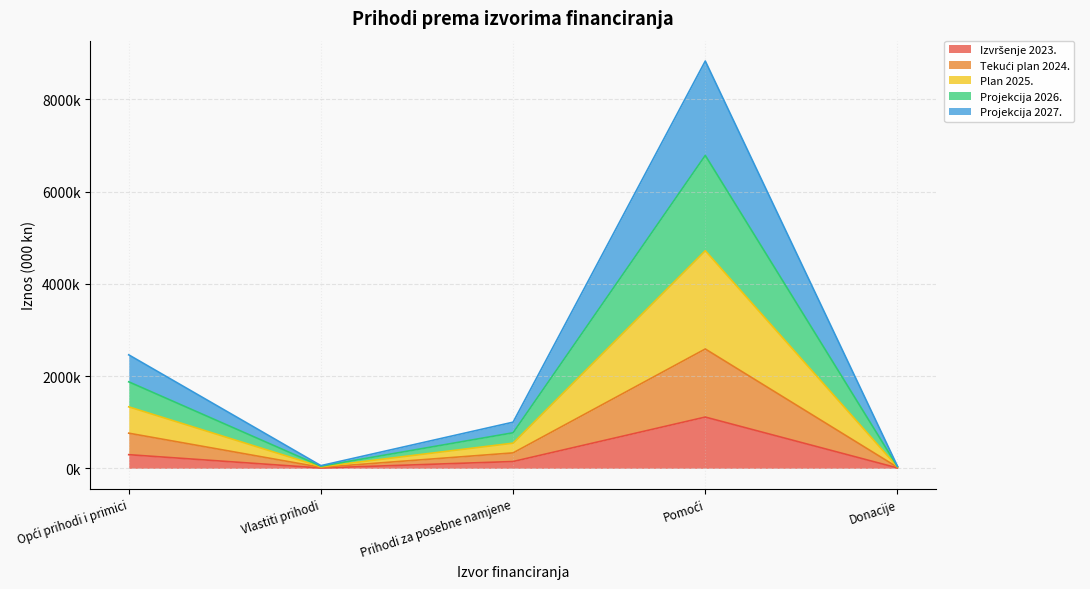

The Projekcija 2027. series shows 2063642.3 at Pomoći. True or false?

False